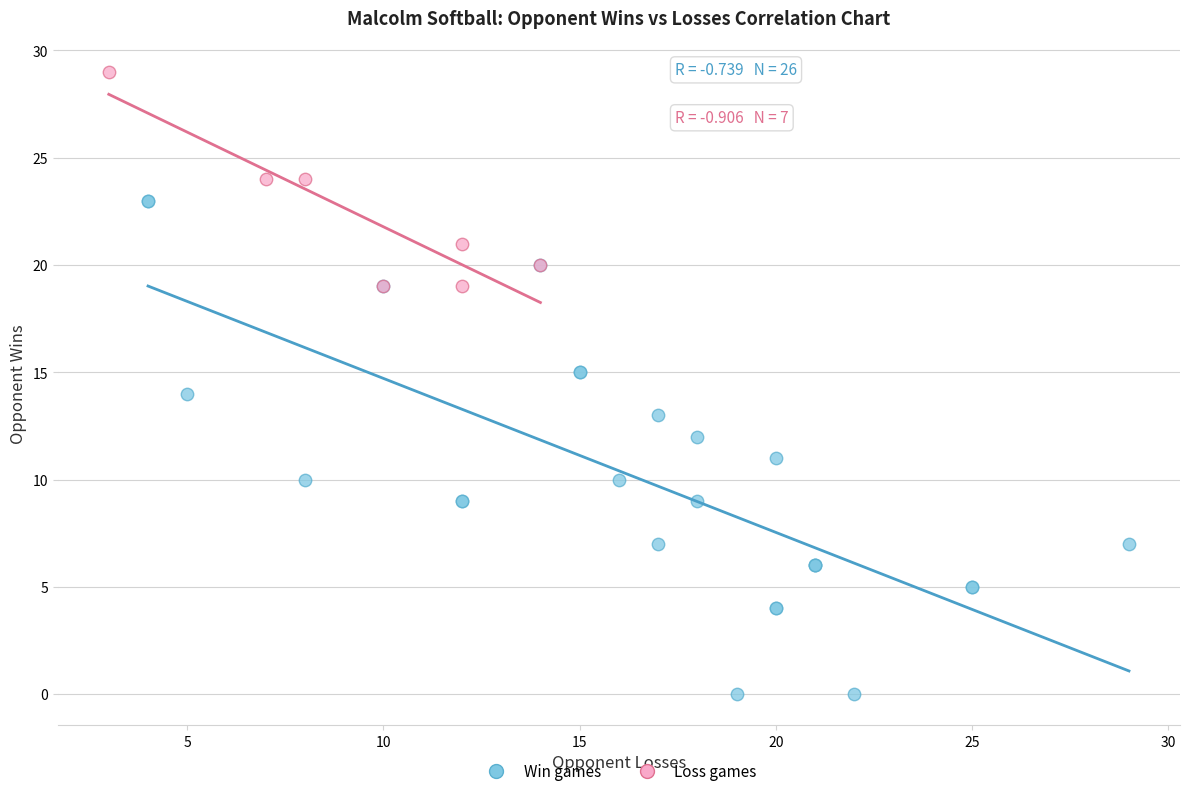

Which series has the largest Y range (max minus min)?

Win games